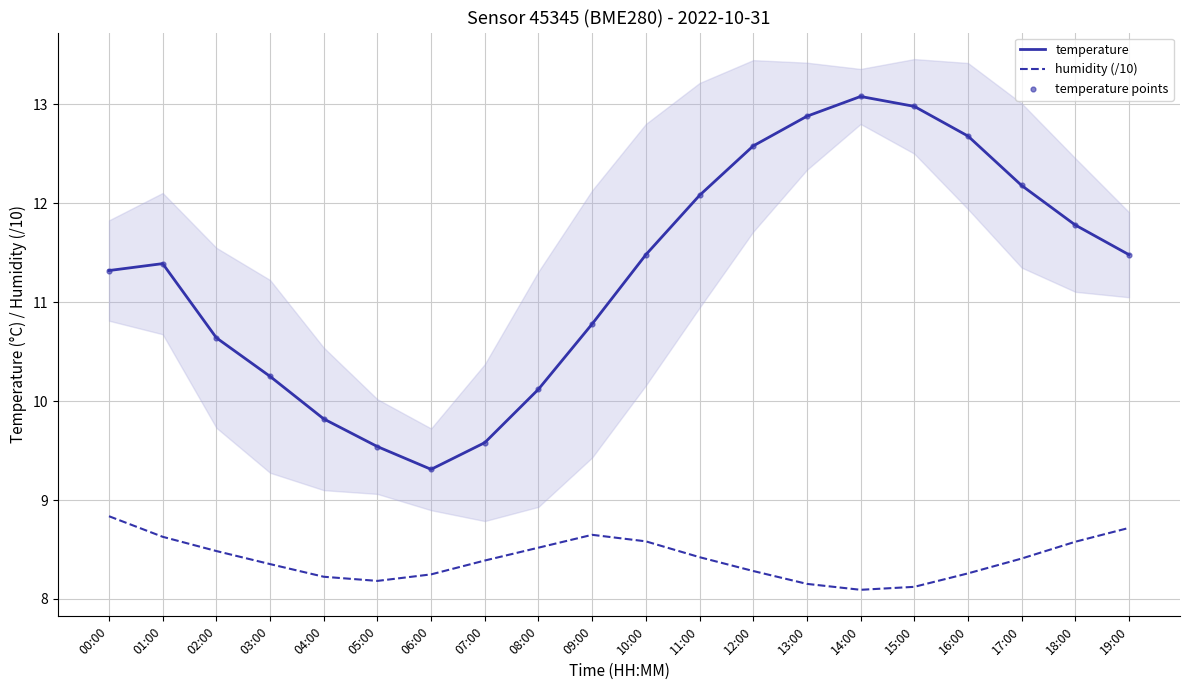

Is the value of humidity (/10) at 12:00 greater than the value of temperature at 01:00?

No